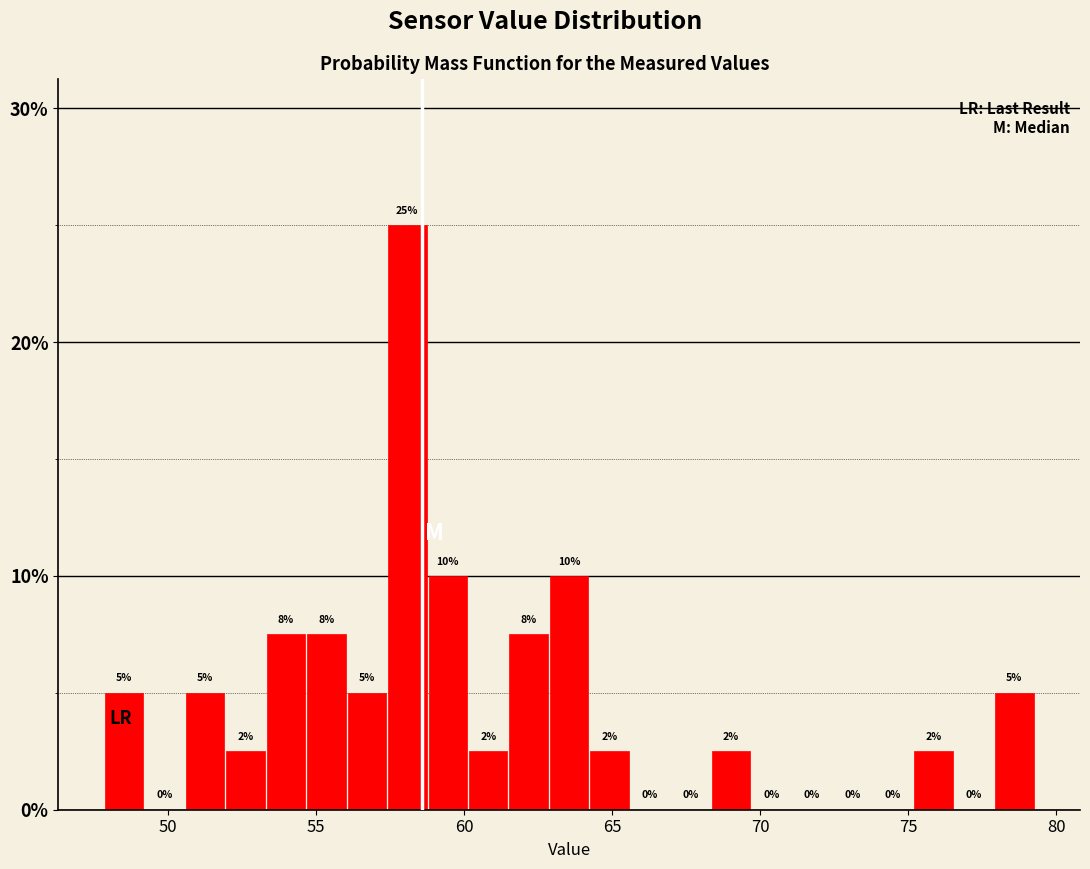

Read against the x-axis, roughly where is the centre of the tallest bar?

58.0